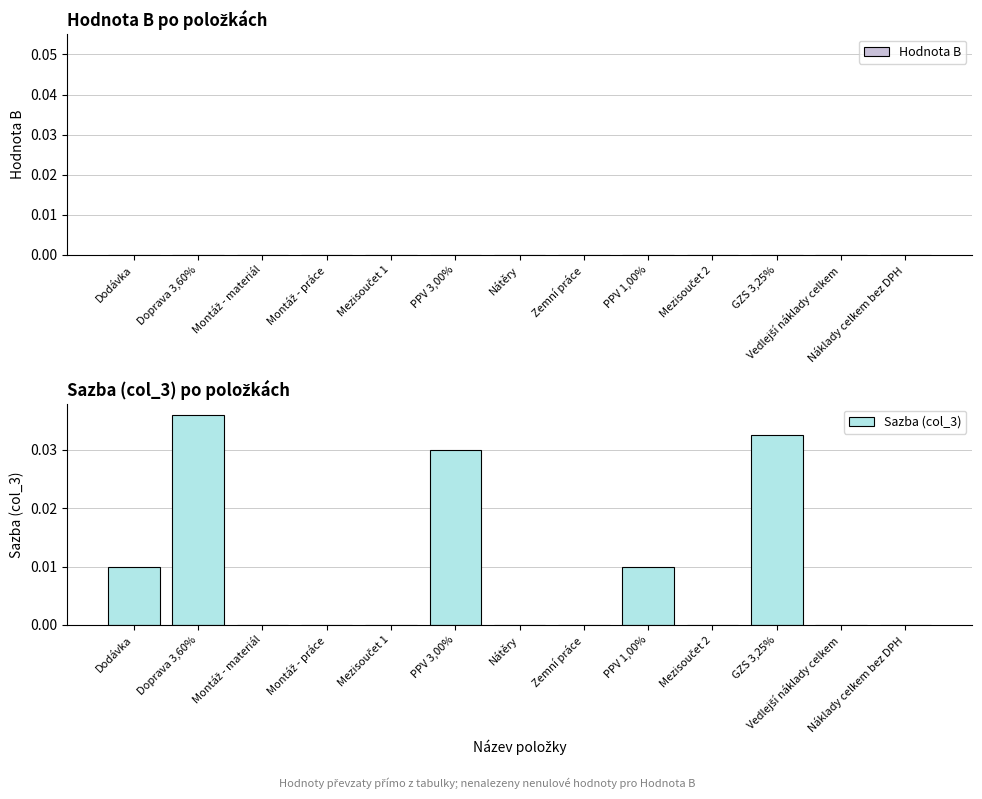

Is it true that the value at Doprava 3,60% is 0.1?

False